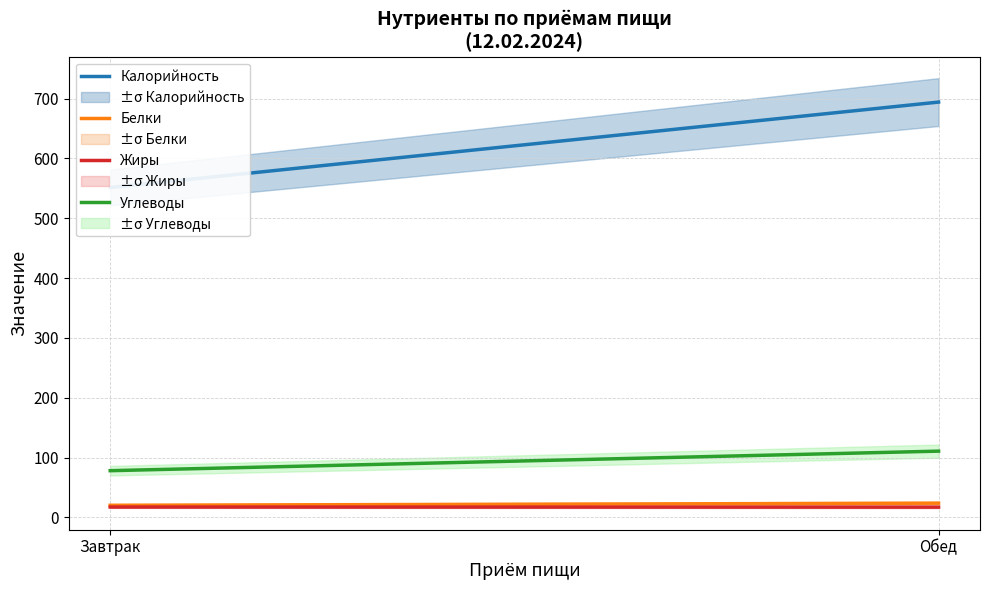

At Обед, list the series in order from largest to smallest.

Калорийность, Углеводы, Белки, Жиры